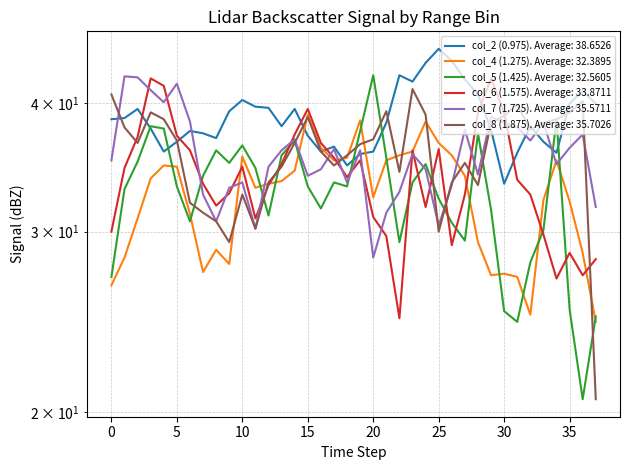

The col_2 (0.975) series shows 11.1 at 40. True or false?

False